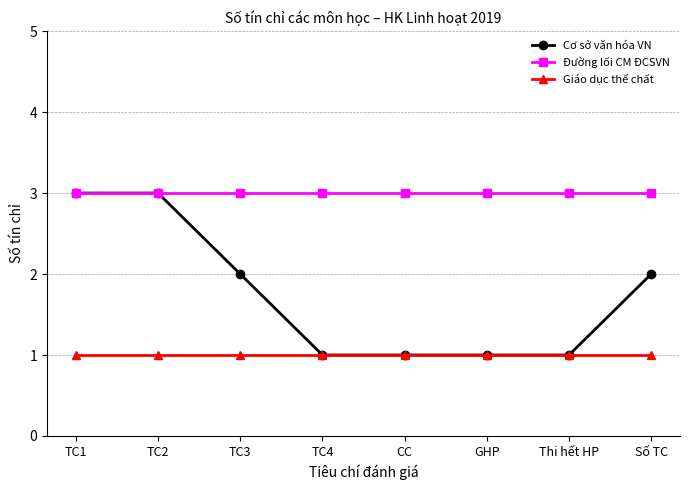

What value does the Cơ sở văn hóa VN series have at TC1?

3